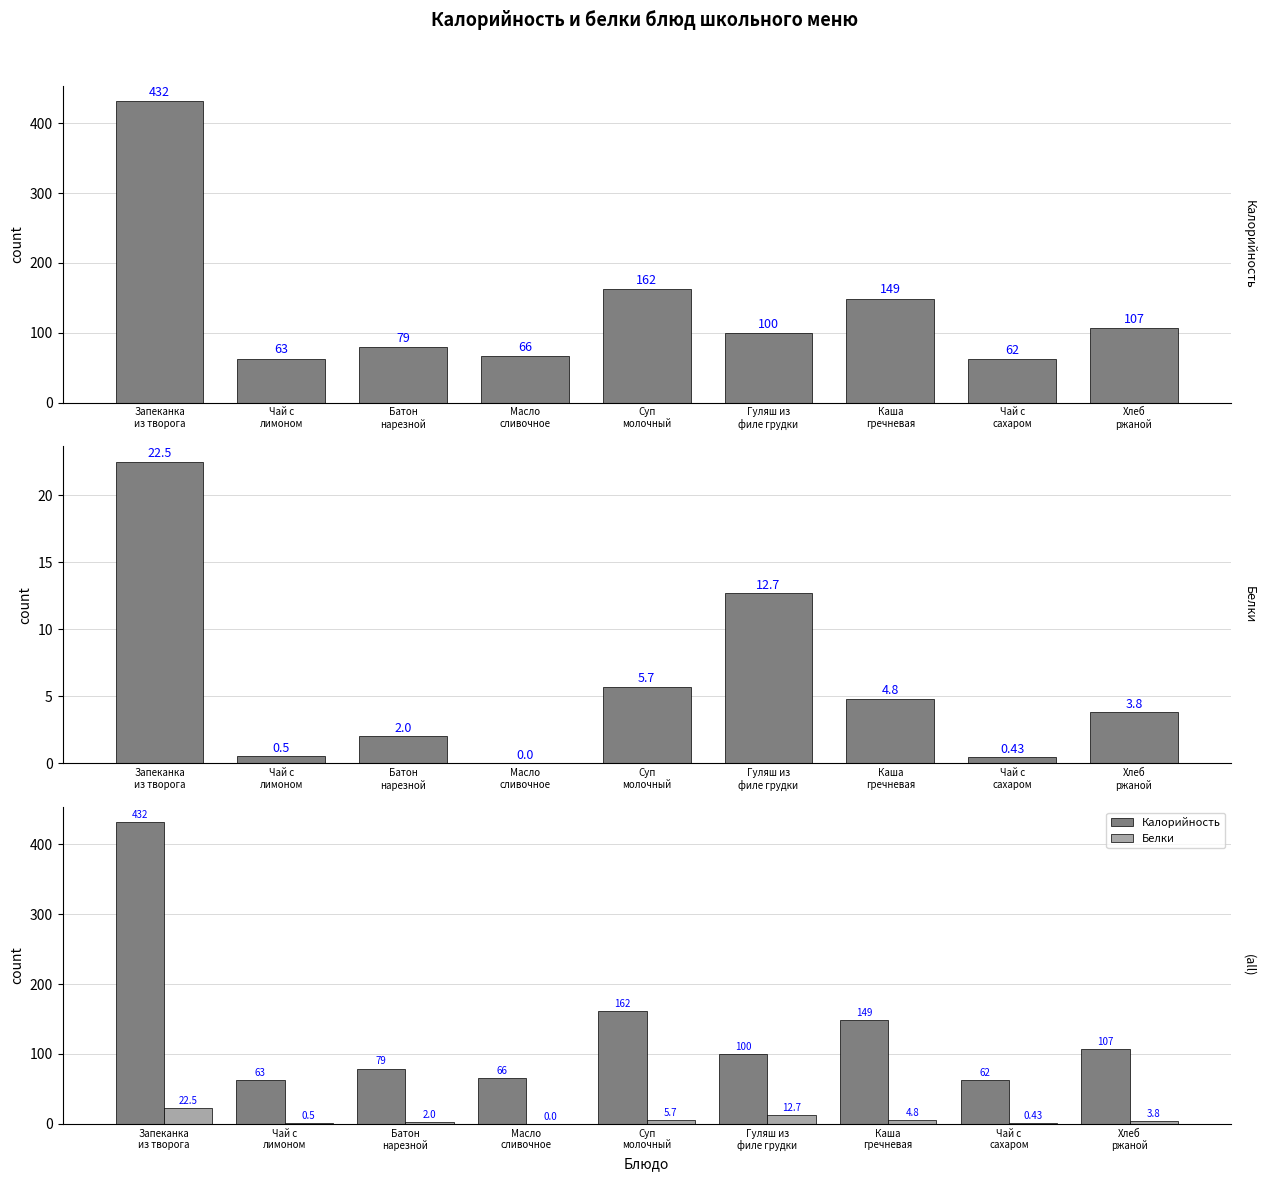

How many values in Белки are above zero?

8